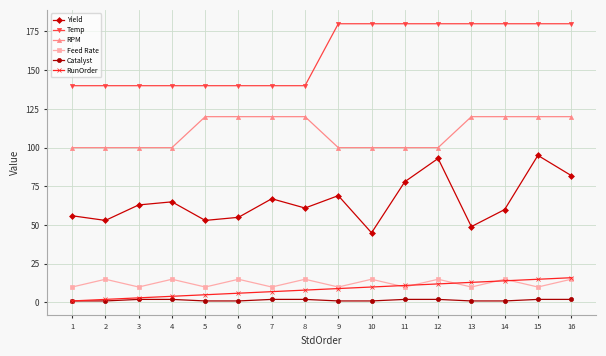

What is the value of the Temp point at the 7th from the left?

140